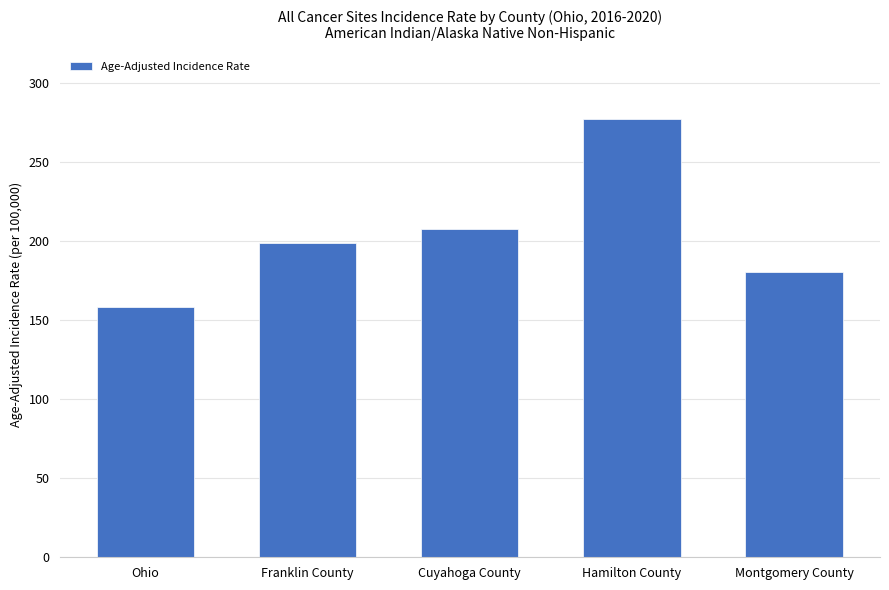

What is the value of the 2nd bar from the left?

198.8